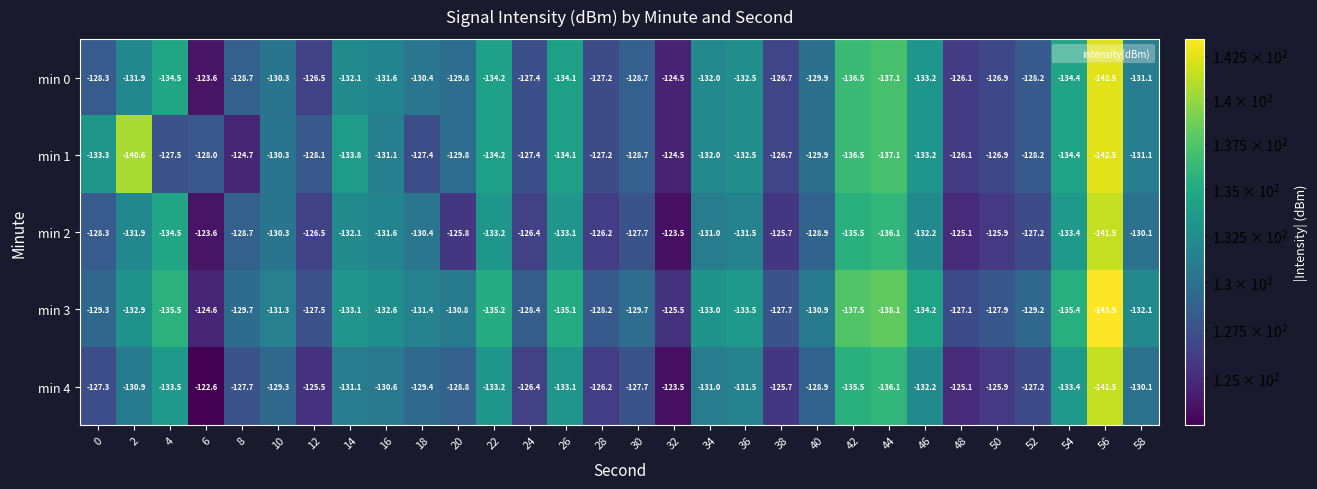

Between 18 and 22, which series saw the biggest shift?

min 1